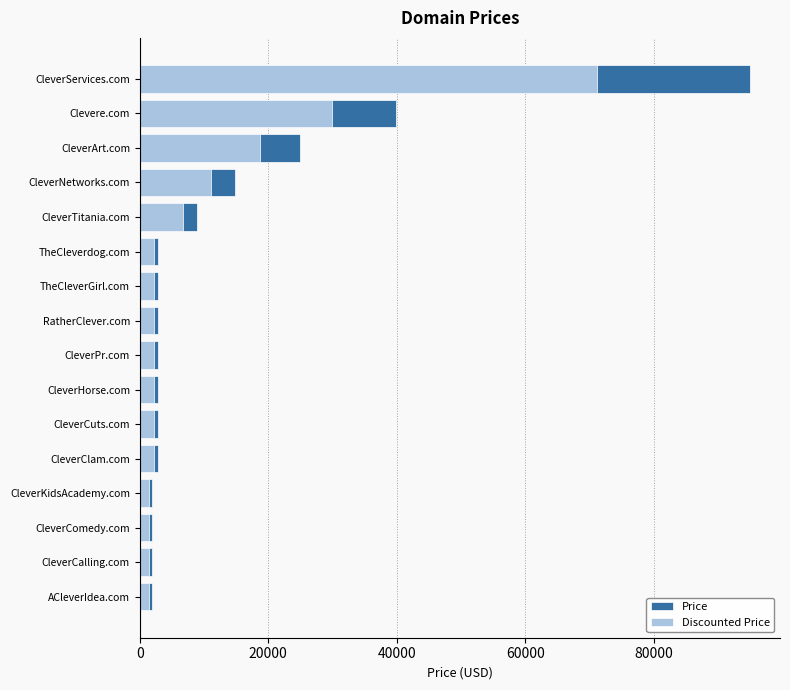

What is the smallest value displayed?

1416